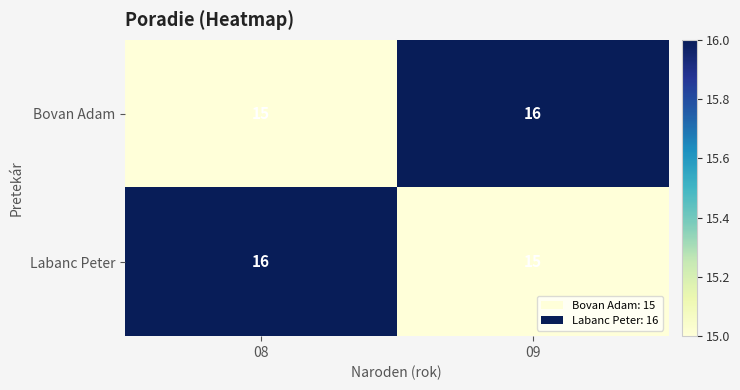

What is the sum of the Labanc Peter values at 08 and 09?

31